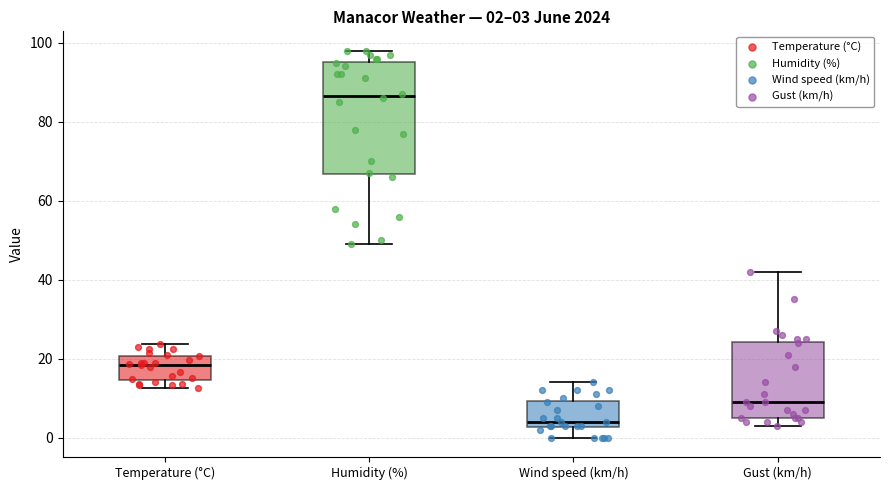

Comparing the boxes themselves (not the whiskers), which one is the tallest?

Humidity (%)